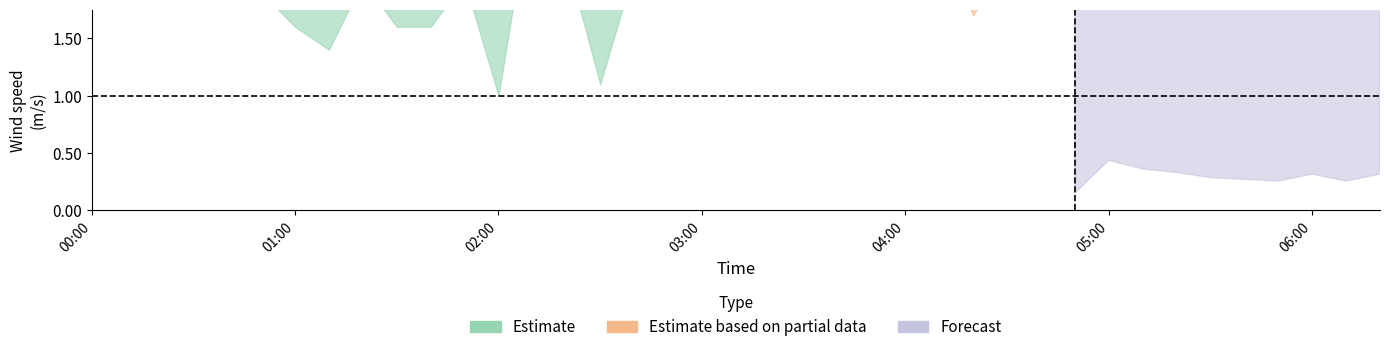

At how many categories does at least one series exceed 2?

39